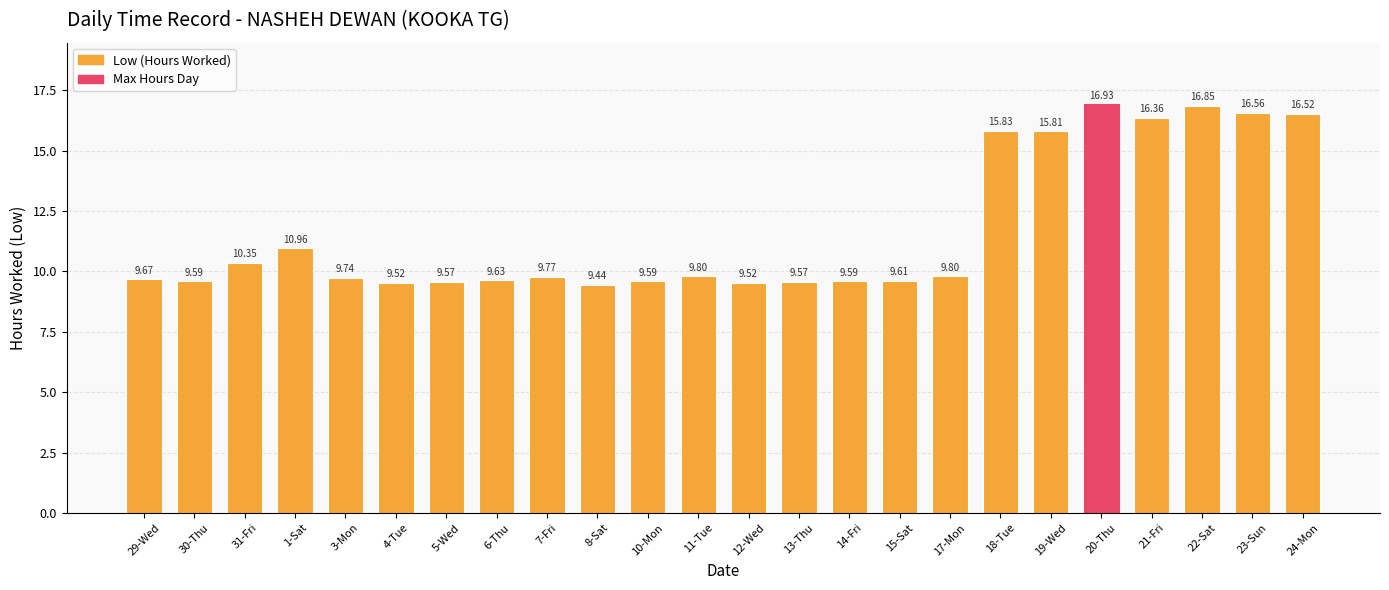

How many series are shown in this chart?

1